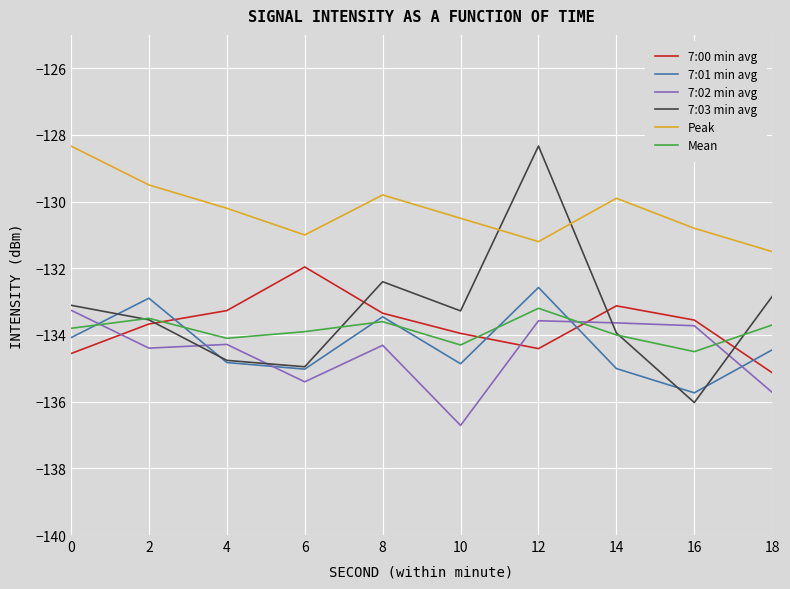

What is the sum of the 7:00 min avg values at 16 and 18?

-268.7